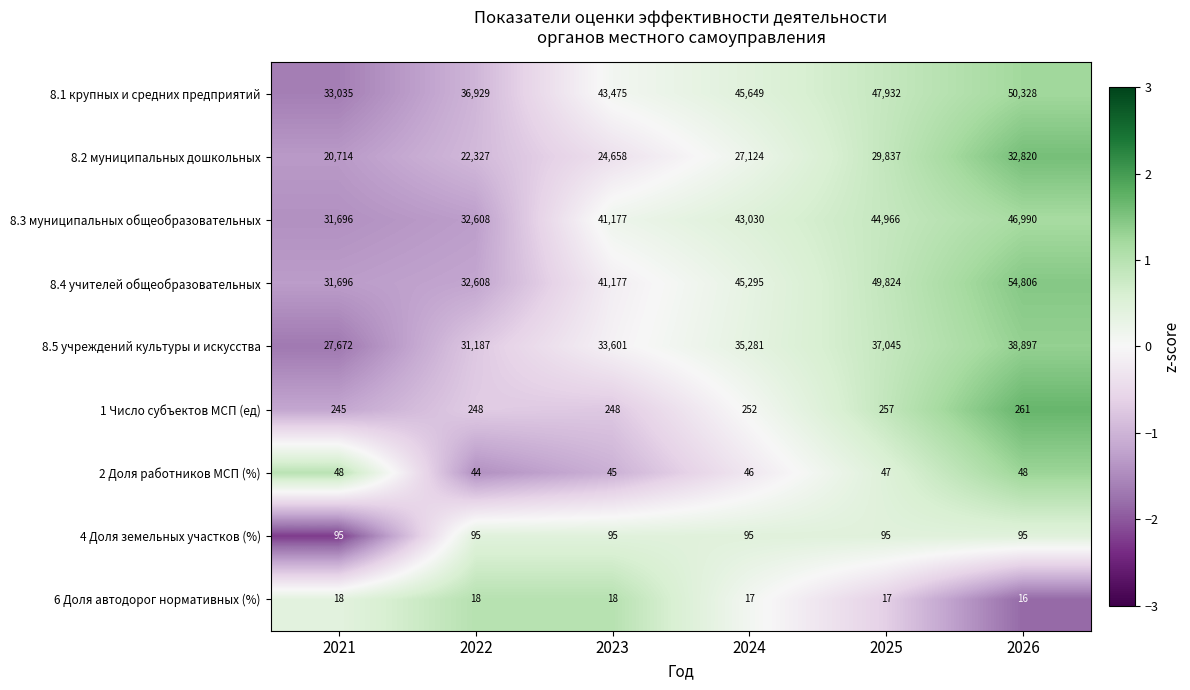

Which series has the largest total across all categories?

8.1 крупных и средних предприятий